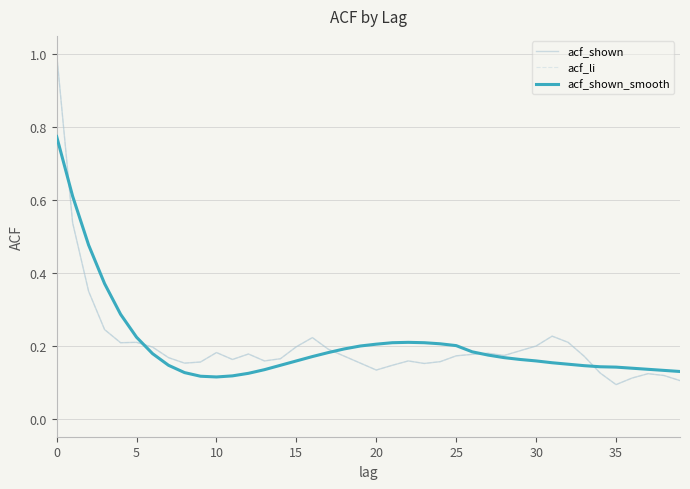

True or false: acf_shown and acf_li cross at least once.

False